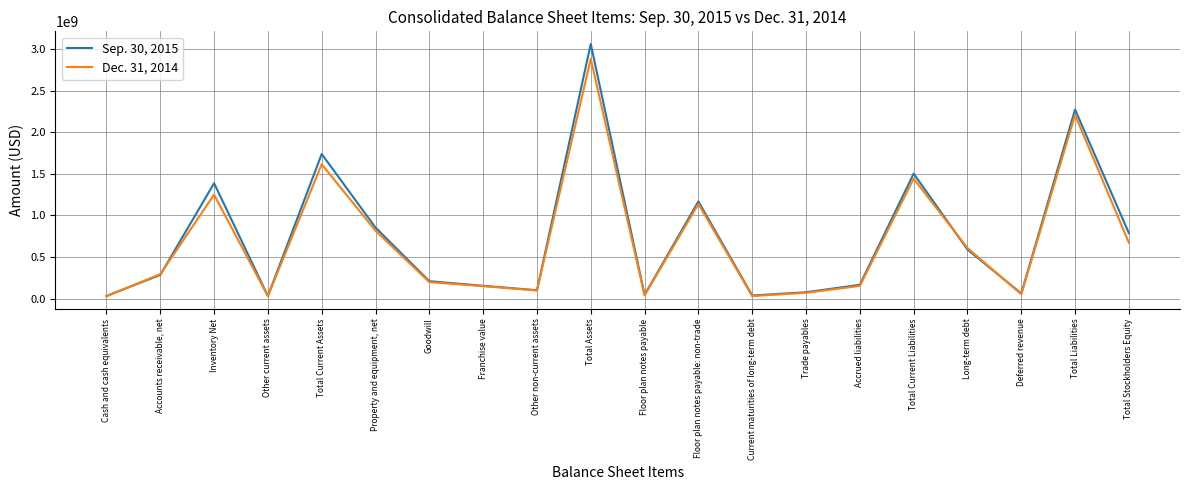

In Dec. 31, 2014, how many points are higher than both neighbors (excluding endpoints)?

6